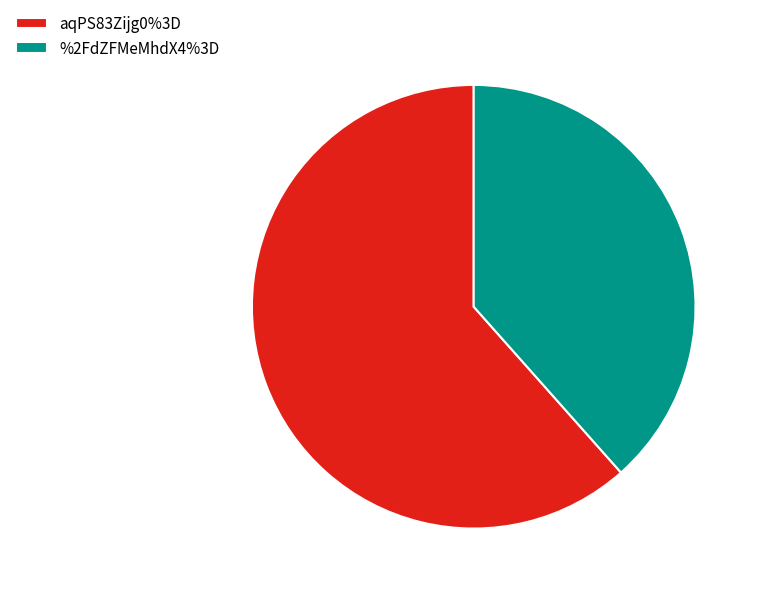

Is it true that aqPS83Zijg0%3D is 62% of the pie?

True